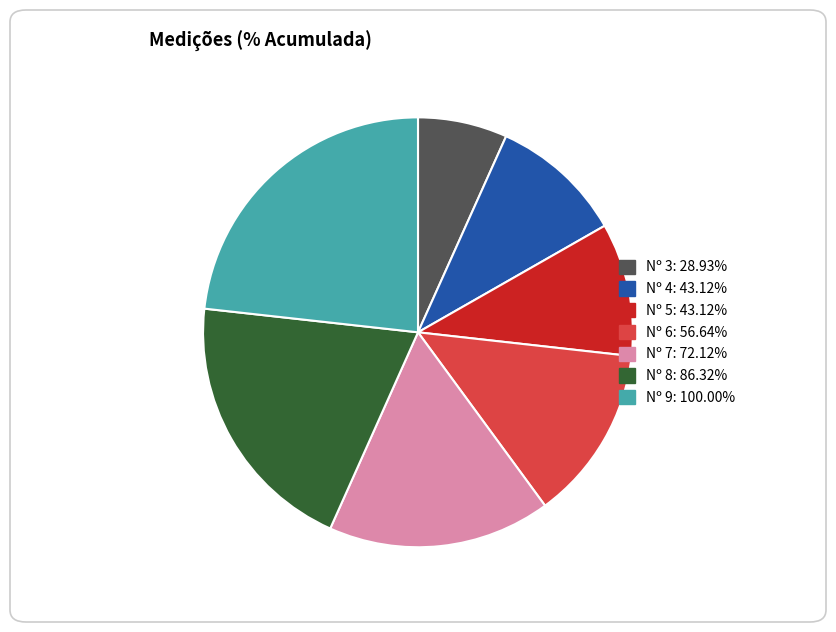

Does any single category account for the majority?

No